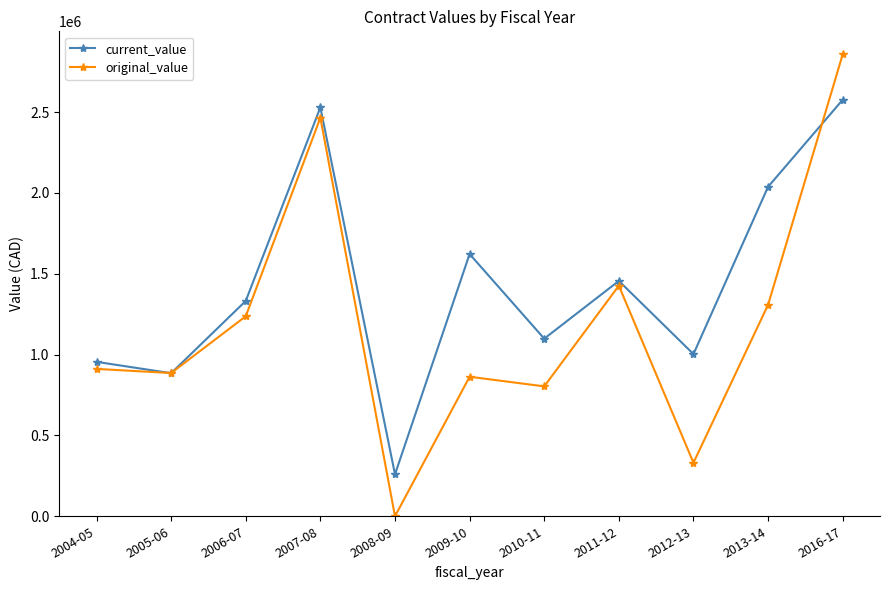

At 2008-09, list the series in order from largest to smallest.

current_value, original_value